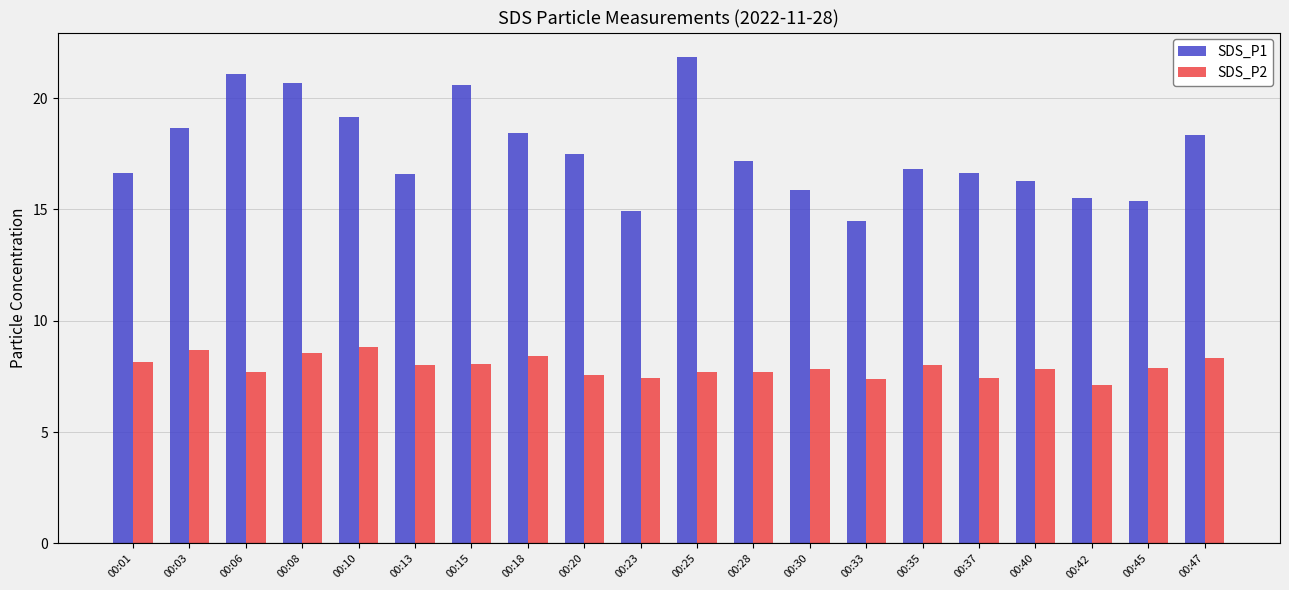

What is the value of the SDS_P1 bar at the 11th from the left?

21.9